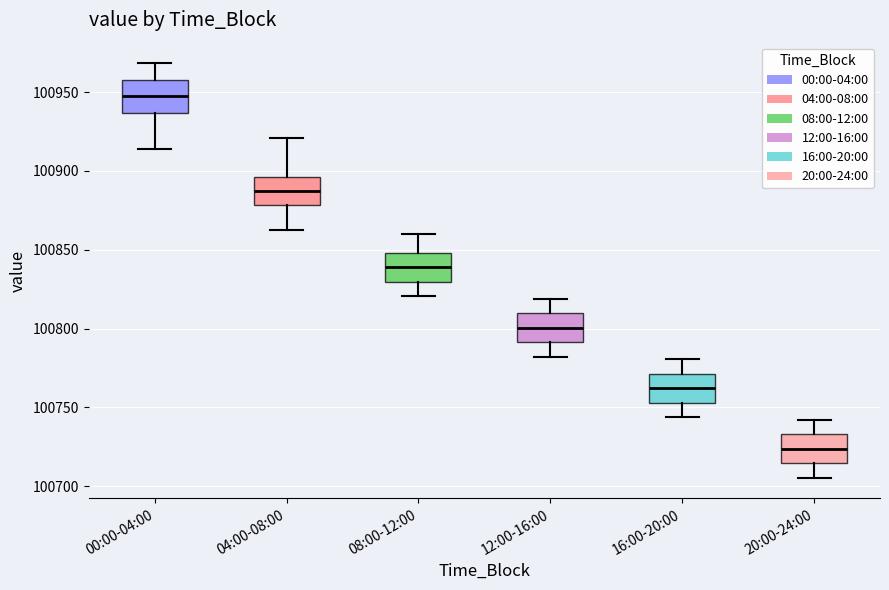

Where is the upper edge of the box for 04:00-08:00 on the y-axis? The values are not printed on the chart, so give them approximately, as read against the axis.

100895